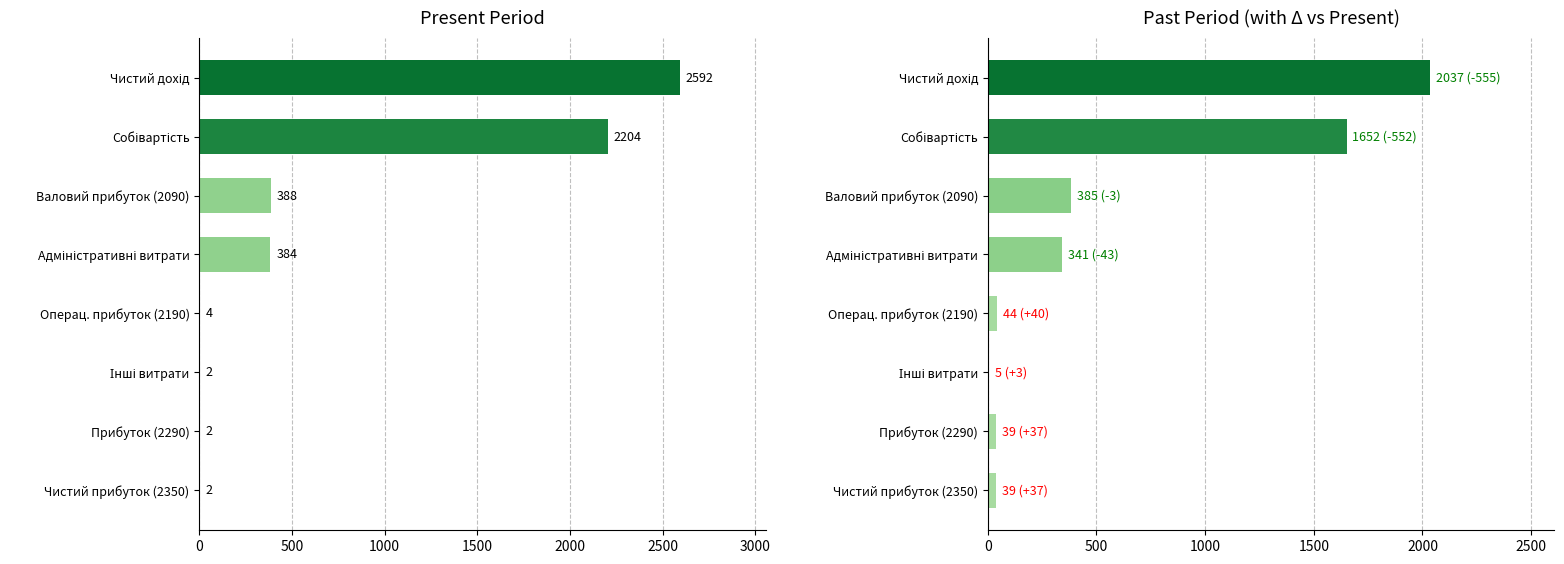

Between Операц. прибуток (2190) and Чистий прибуток (2350), which series saw the biggest shift?

past